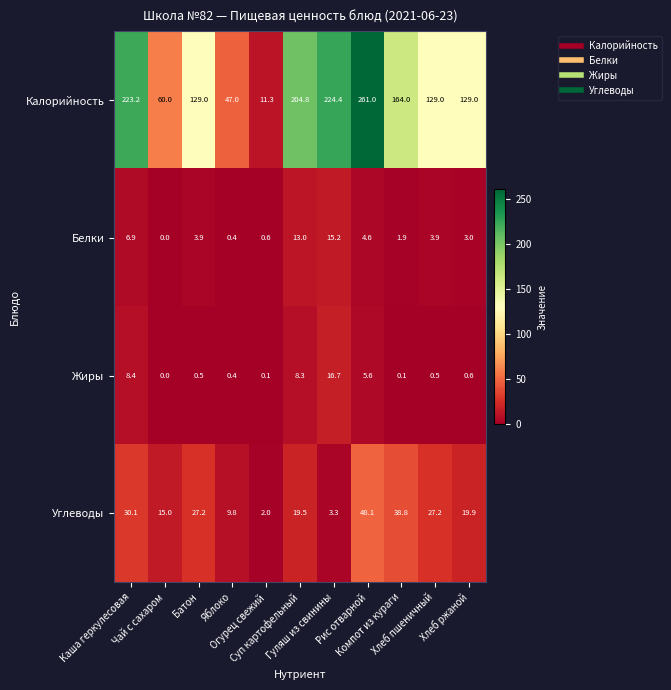

What is the minimum value for Углеводы?

2.0